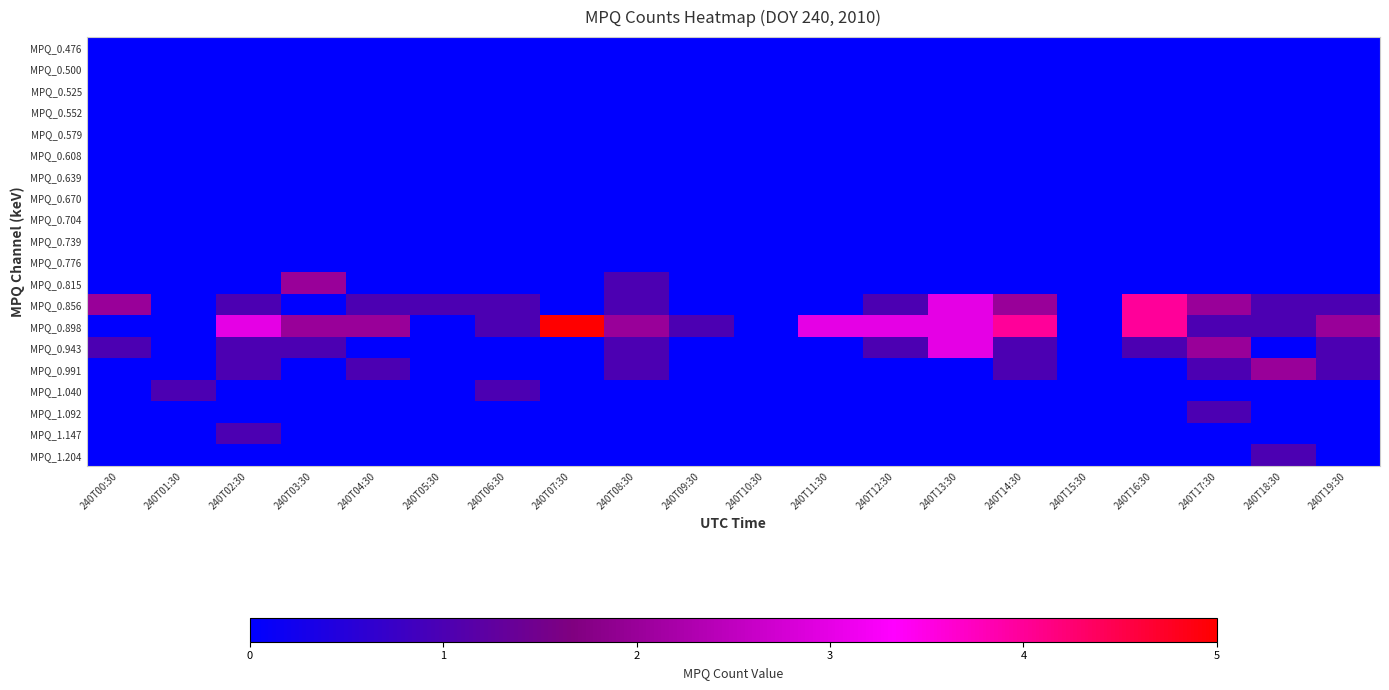

Which series changed the most between 240T00:30 and 240T04:30?

MPQ_0.898